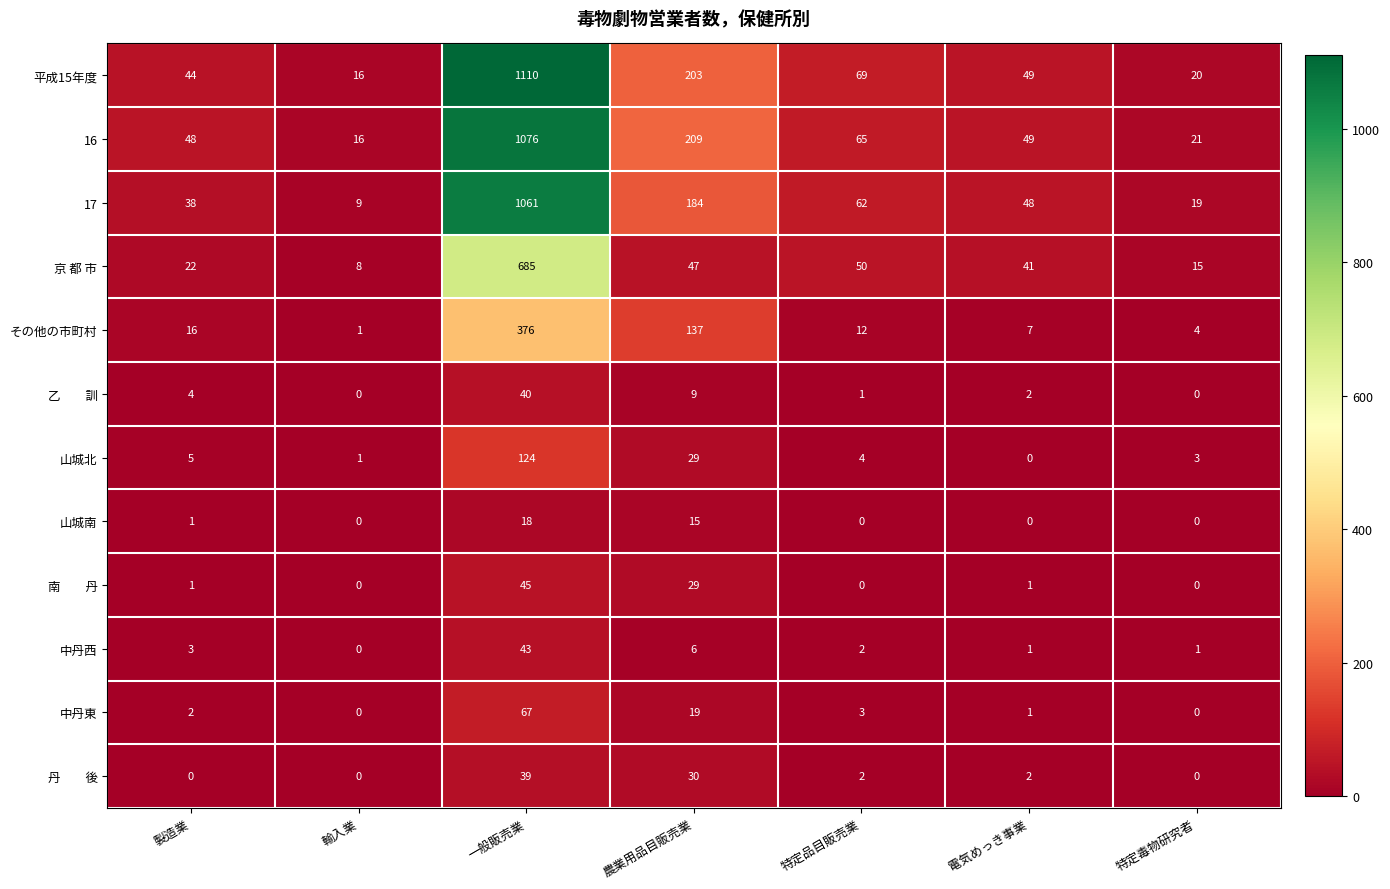

Where is 中丹東 nearest to the value 33?

農業用品目販売業